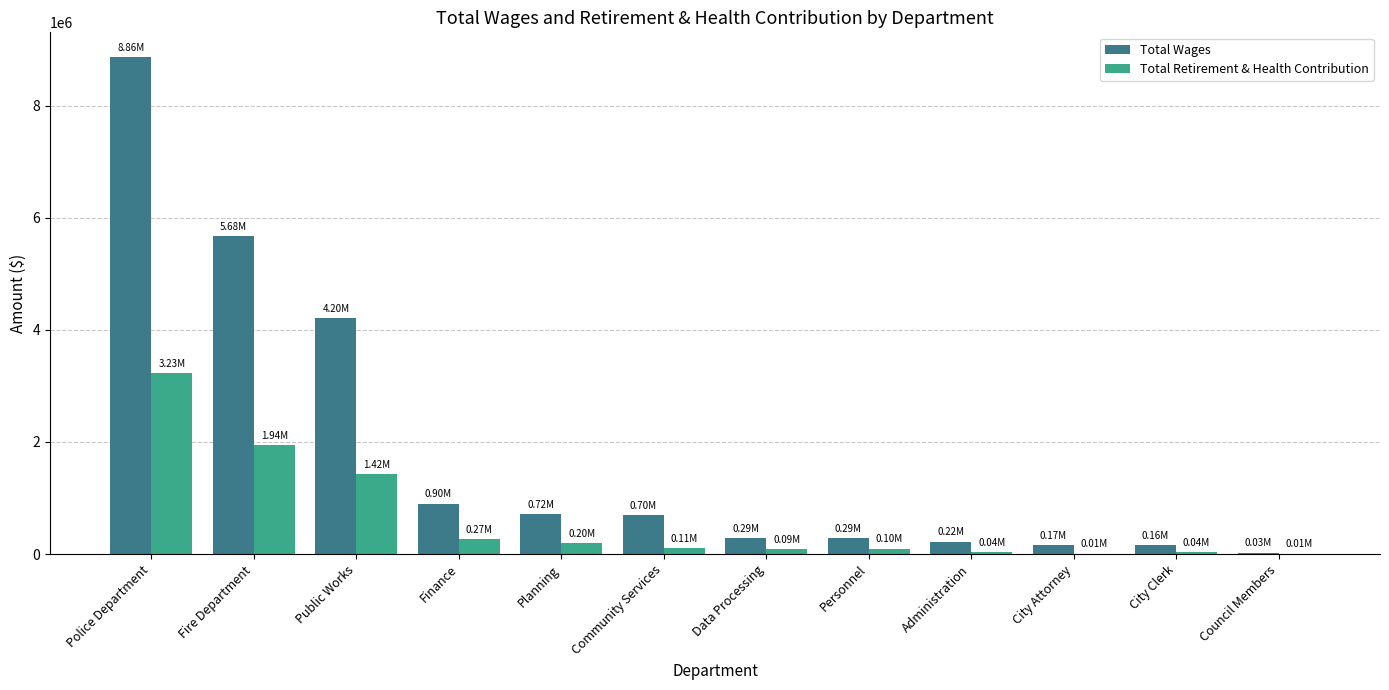

Which series changed the most between Planning and Council Members?

Total Wages